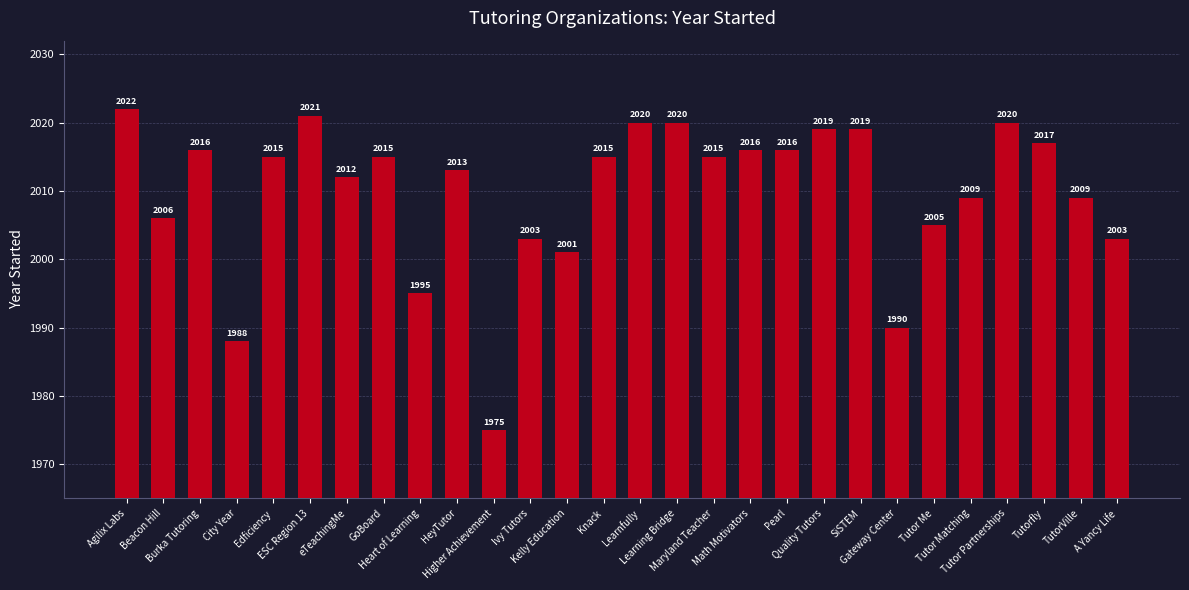

How many categories are shown in the chart?

28